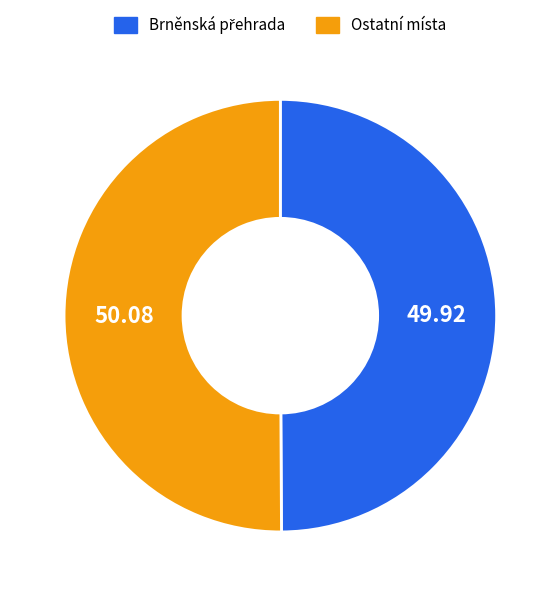

How many slices are in this pie chart?

2